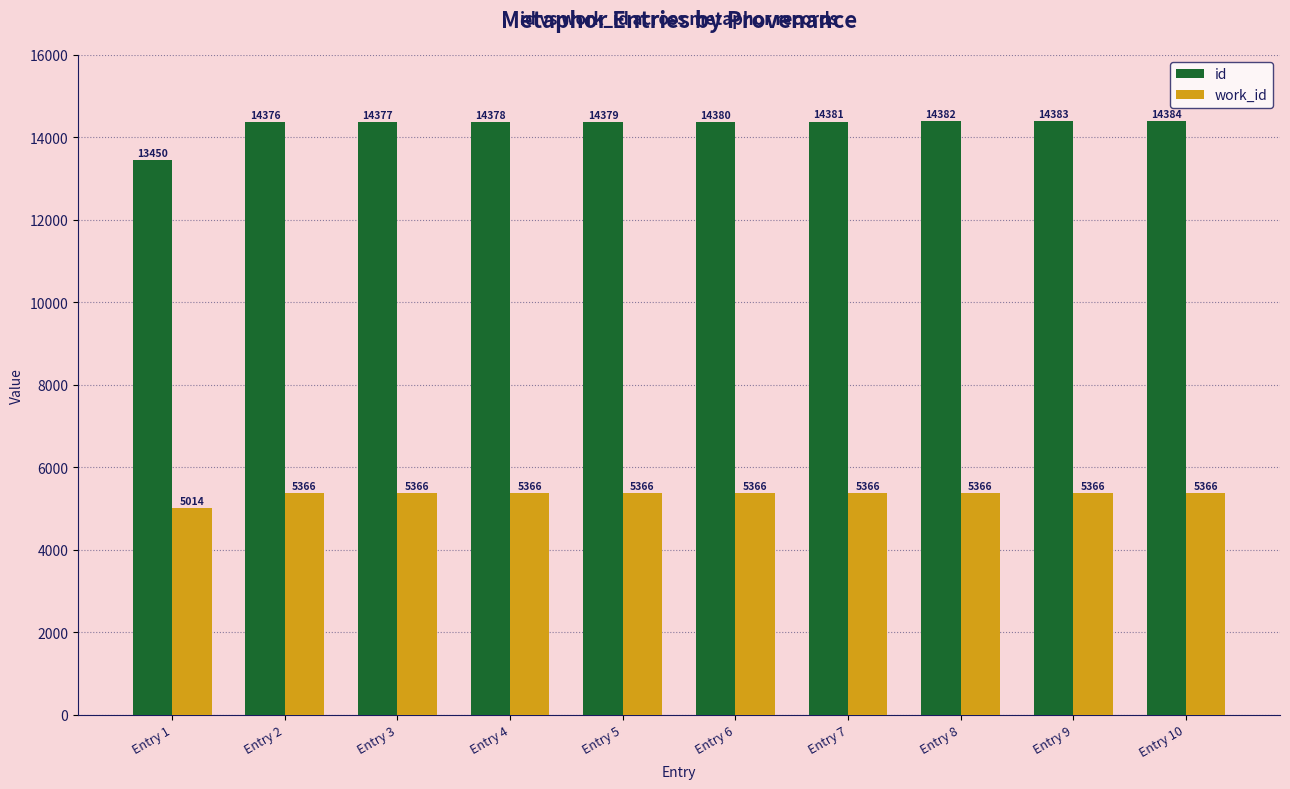

How many distinct data groups are displayed?

2